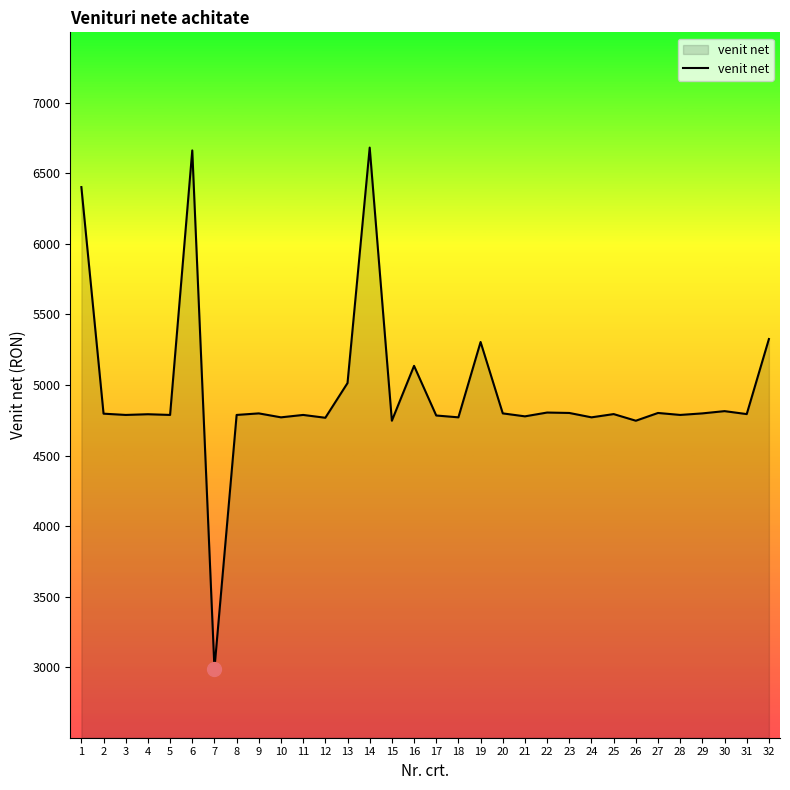

What is the approximate value at 30, to the nearest 100?

4800